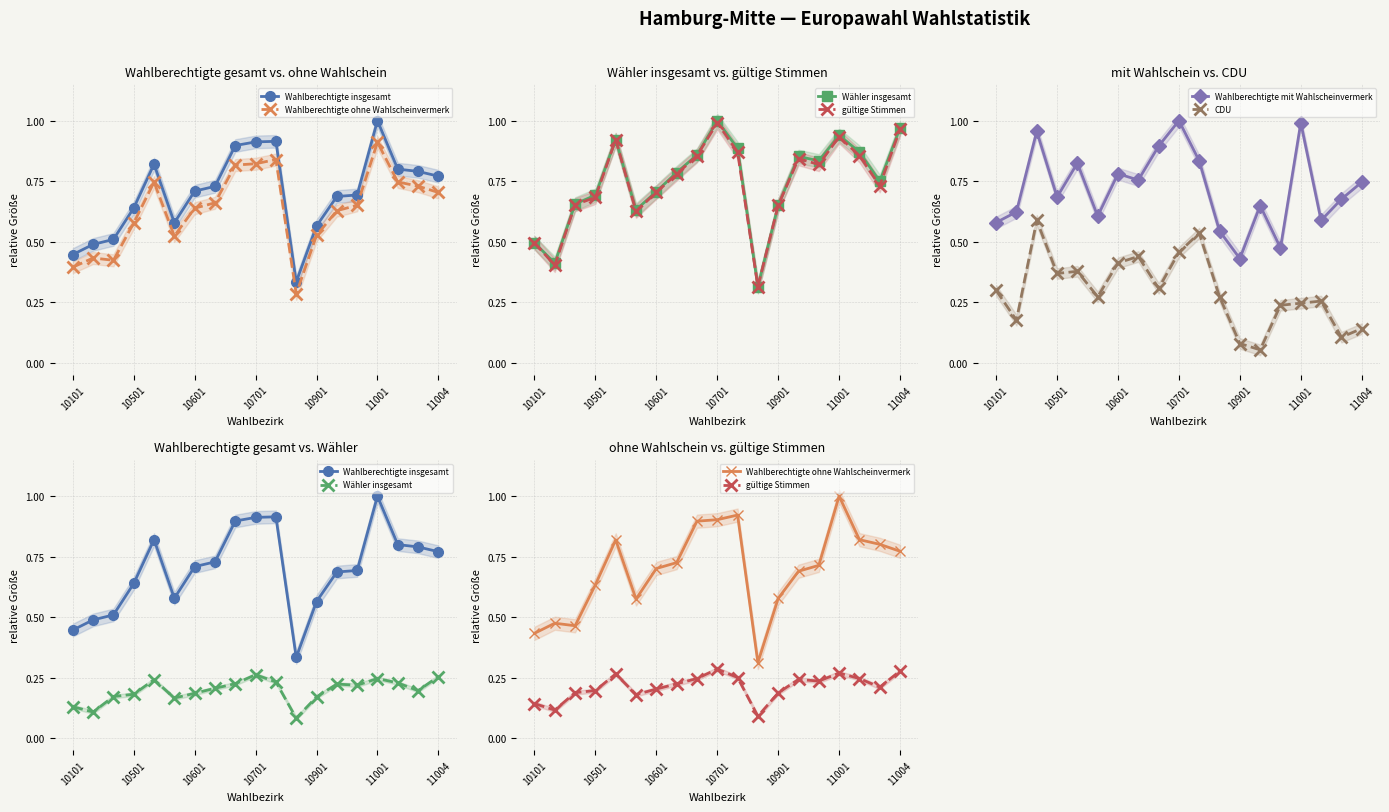

How many series are shown in this chart?

6